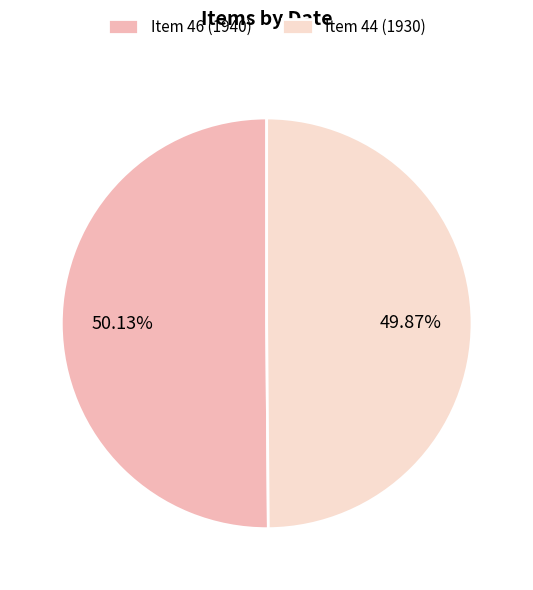

Is there a majority slice in this chart?

Yes